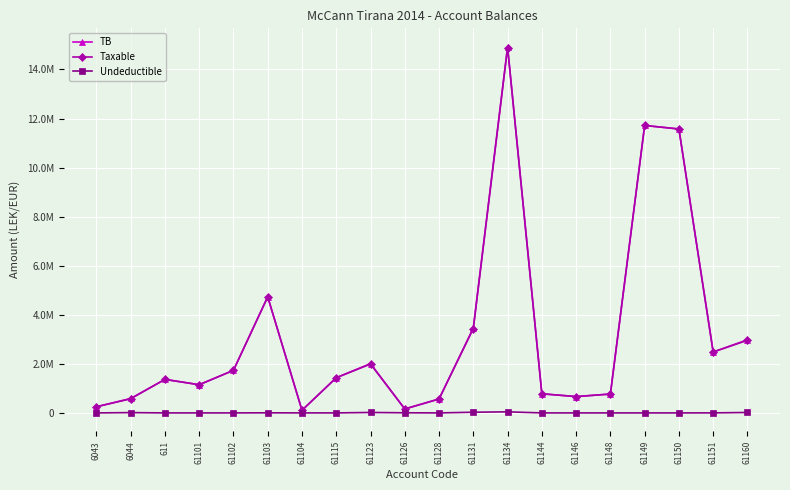

Is this an area chart (filled region under the line)?

No